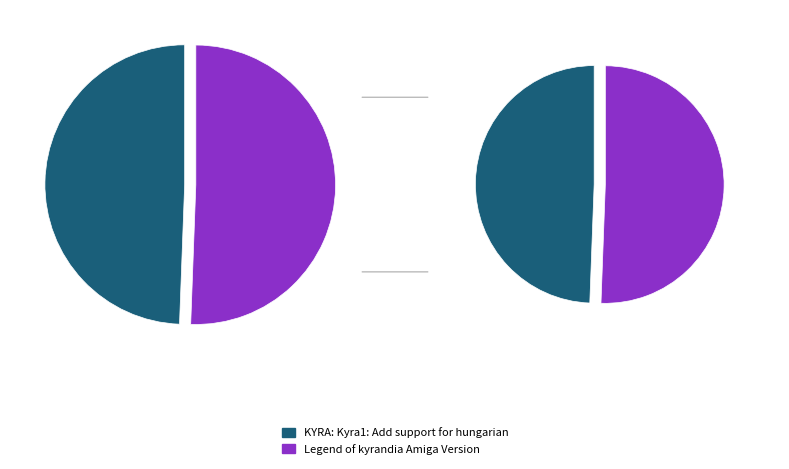

What percentage is the KYRA: Kyra1: Add support for hungarian slice, to the nearest percent?

49%